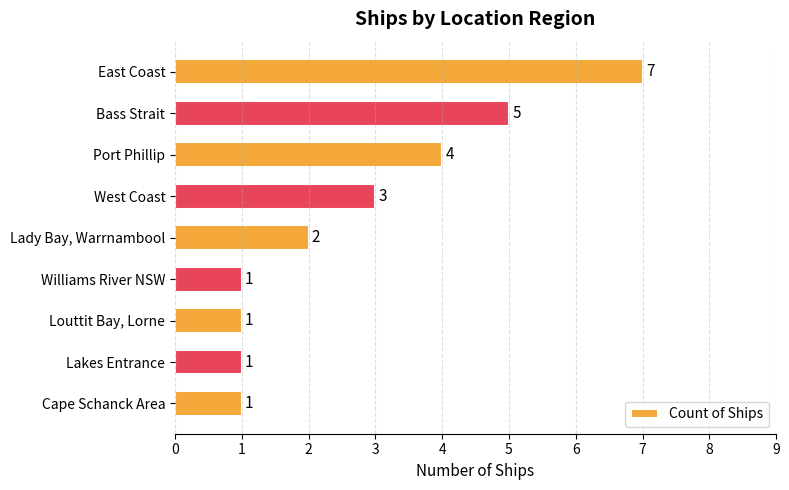

What is the change in value from East Coast to Williams River NSW?

-6